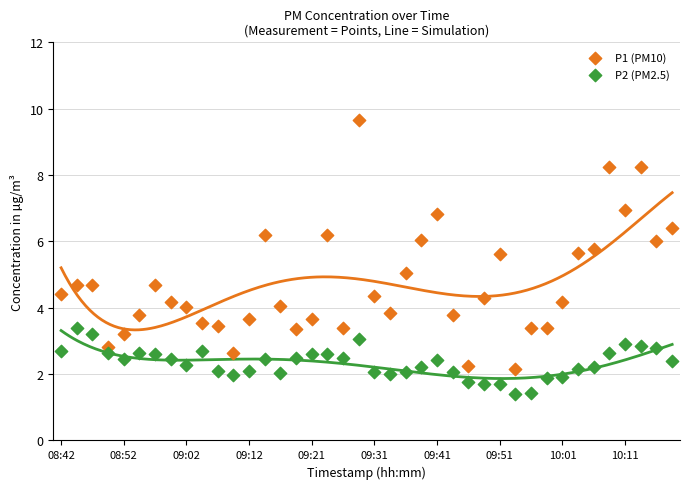

Which series contains the highest Y value?

P1 (PM10)